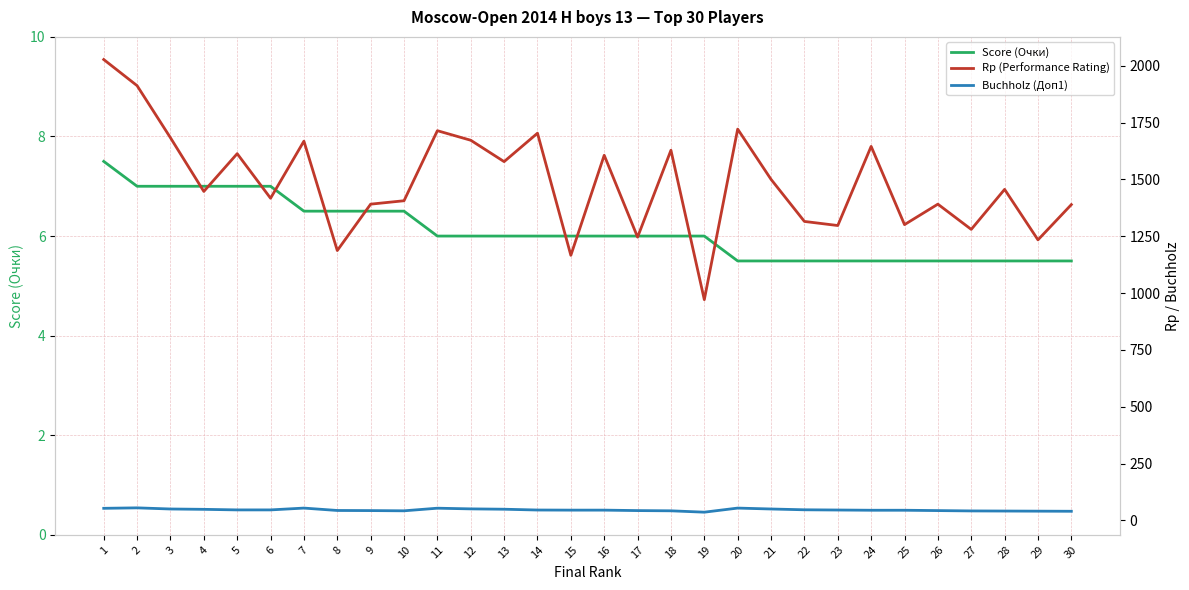

What is the value of the Rp (Performance Rating) point at the 21st from the left?

1500.0